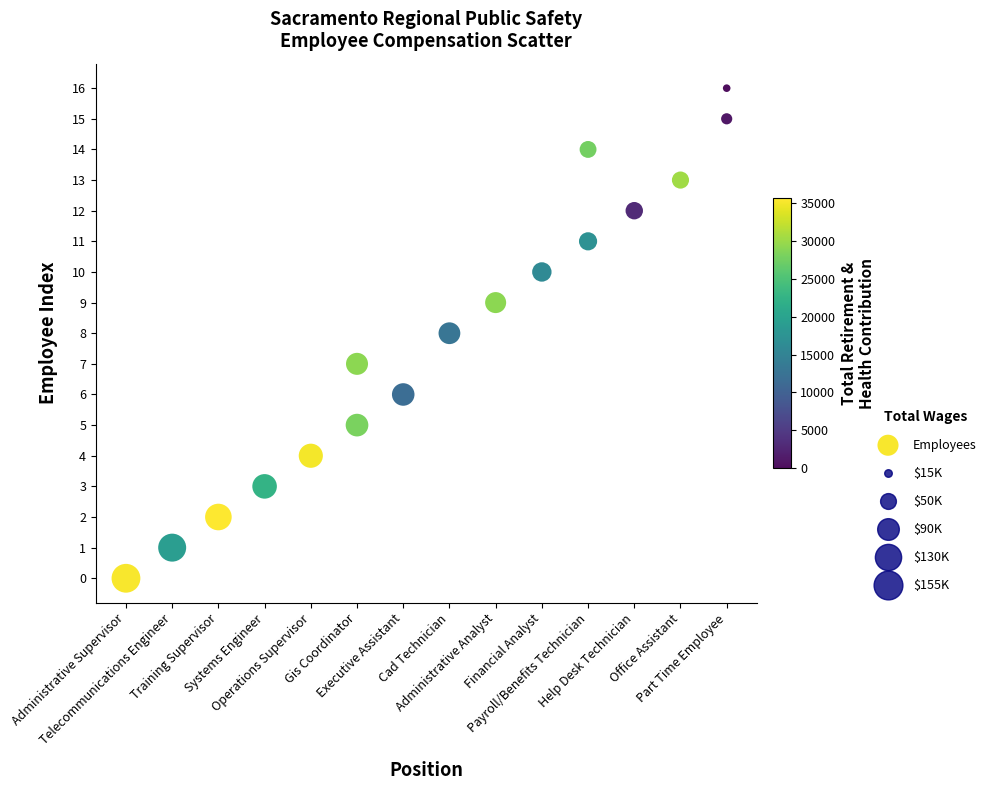

What is the range of Y values (max minus min)?

16